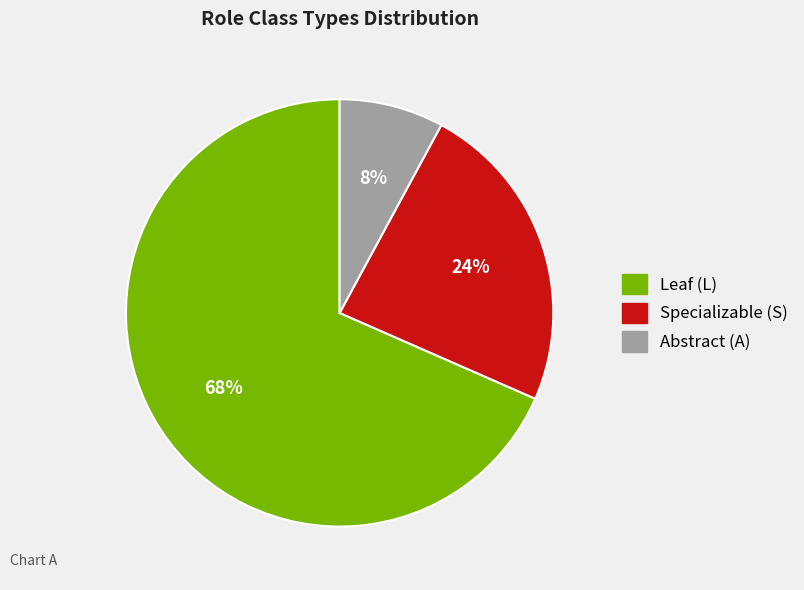

Does any single category account for the majority?

Yes